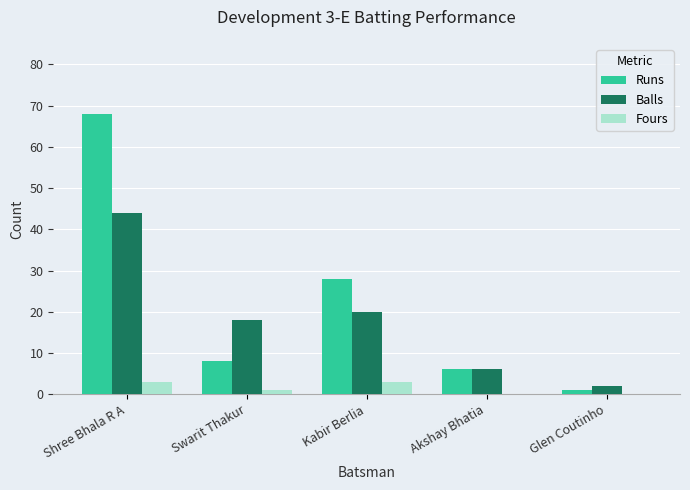

At which label is Runs closest to 34?

Kabir Berlia